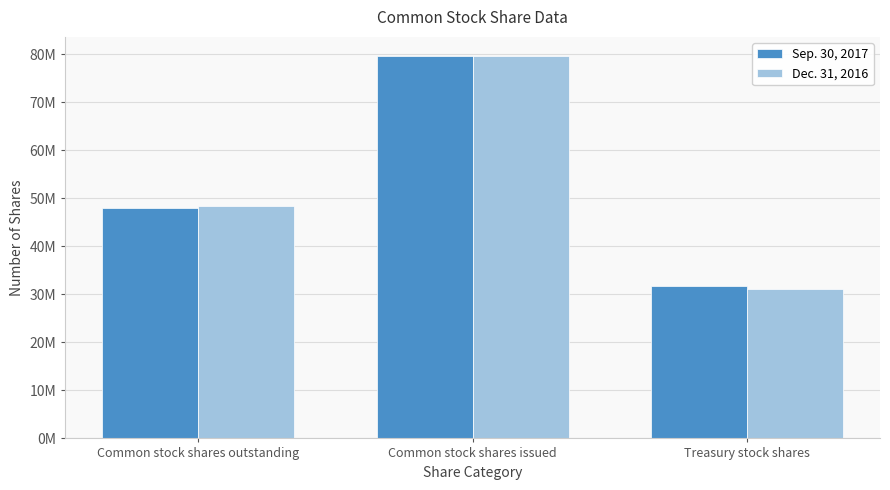

Is it true that Dec. 31, 2016 equals 31180000 at Treasury stock shares?

True